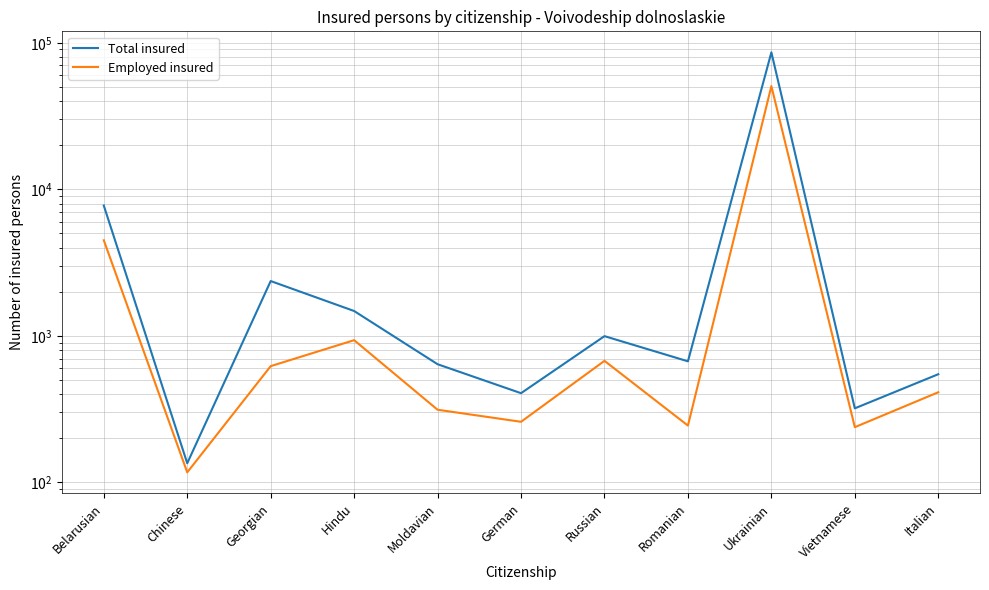

Is this an area chart (filled region under the line)?

No